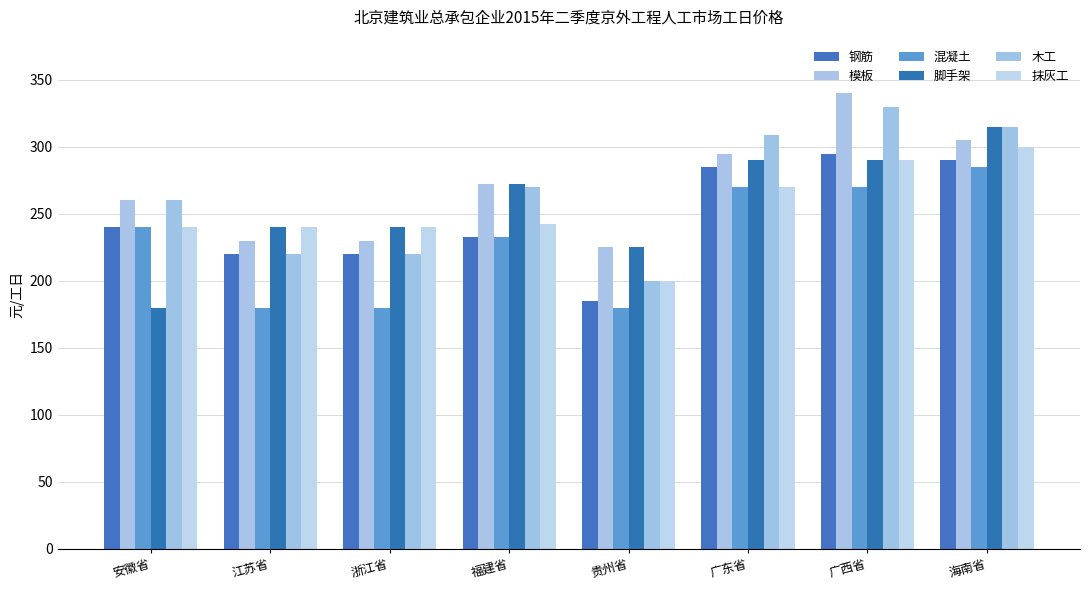

Which series has the largest range (max minus min)?

脚手架